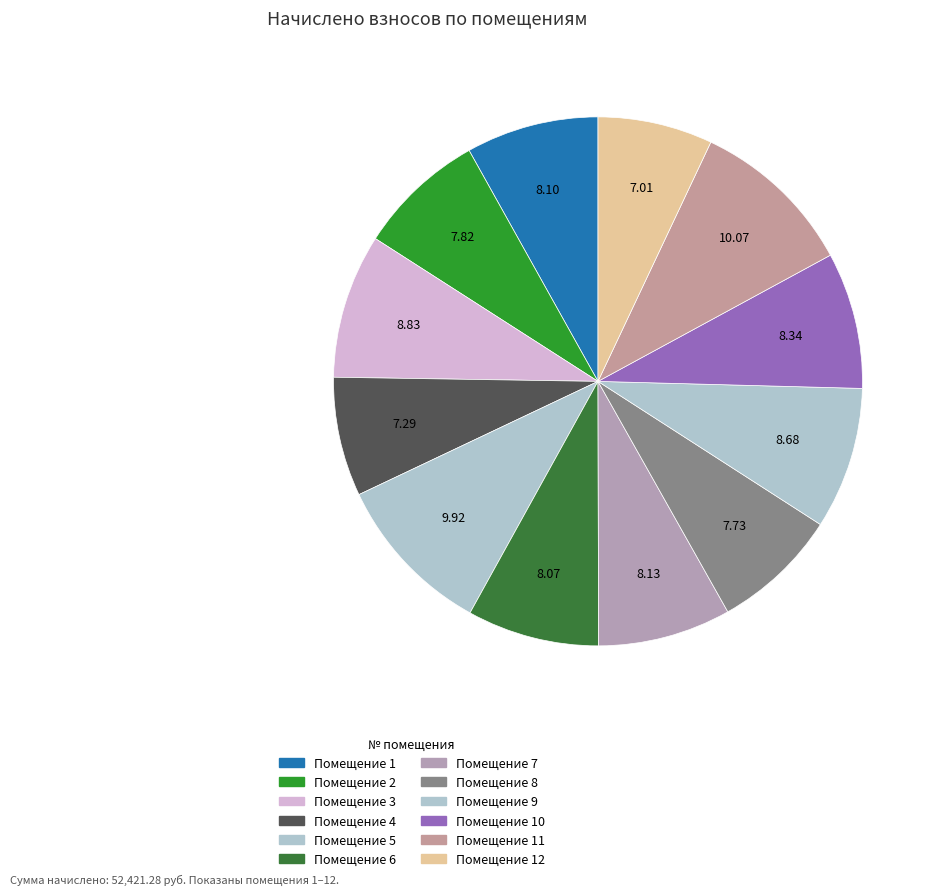

What is the largest slice in the pie chart?

11